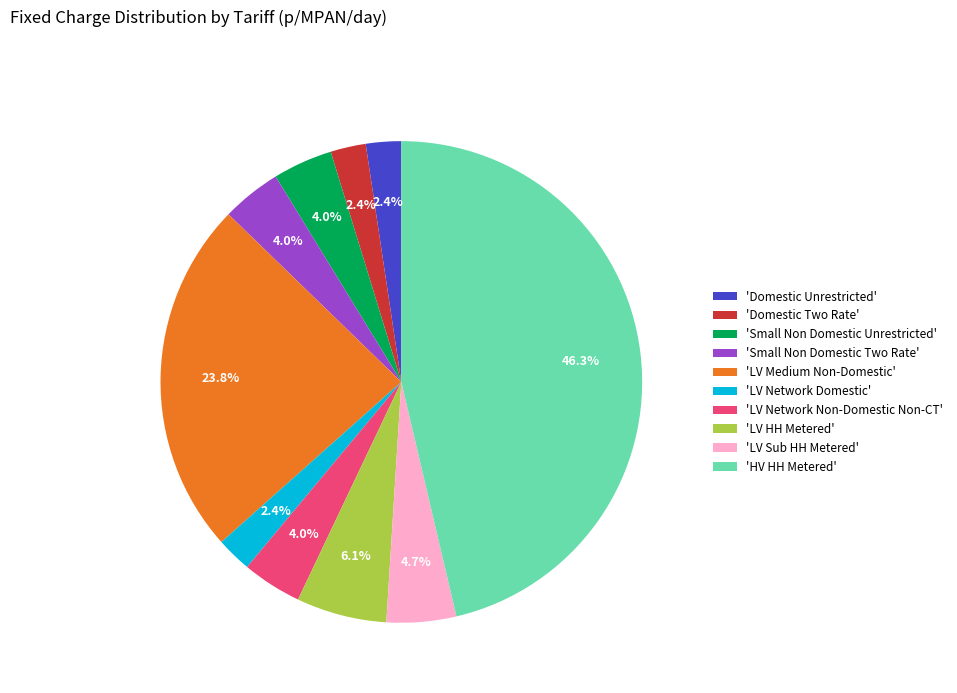

How much of the chart is everything except 'Domestic Unrestricted'?

97.6%